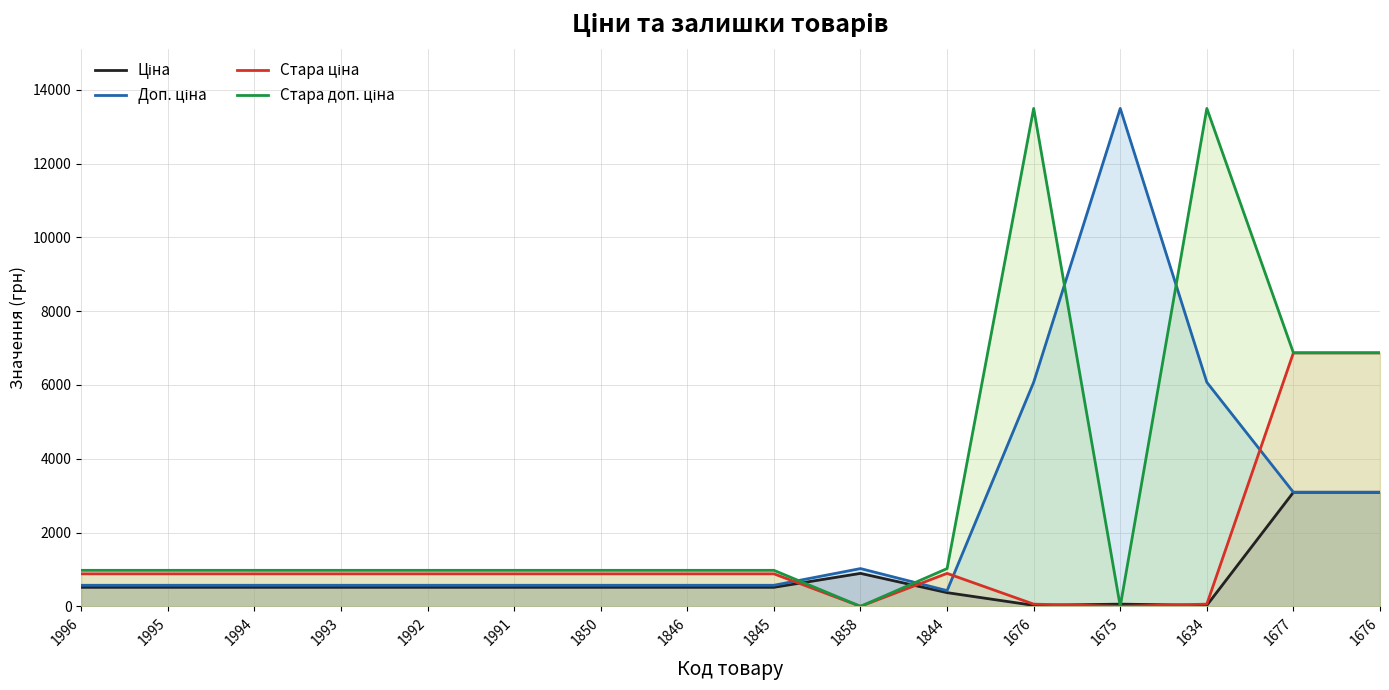

What is the difference between the Стара доп. ціна values at 1850 and 1844?

47.6